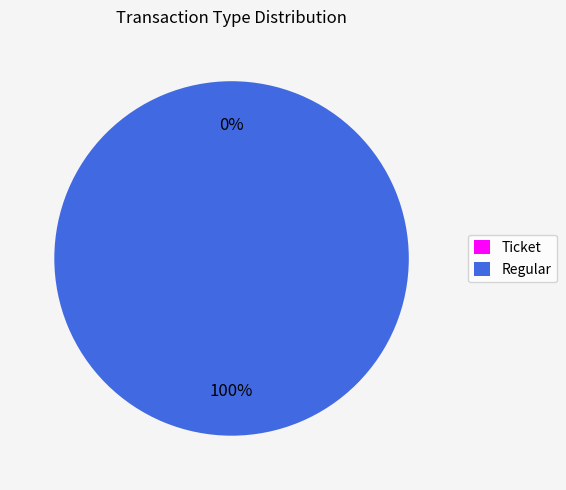

Do Regular and Ticket together represent more than half of the pie?

Yes